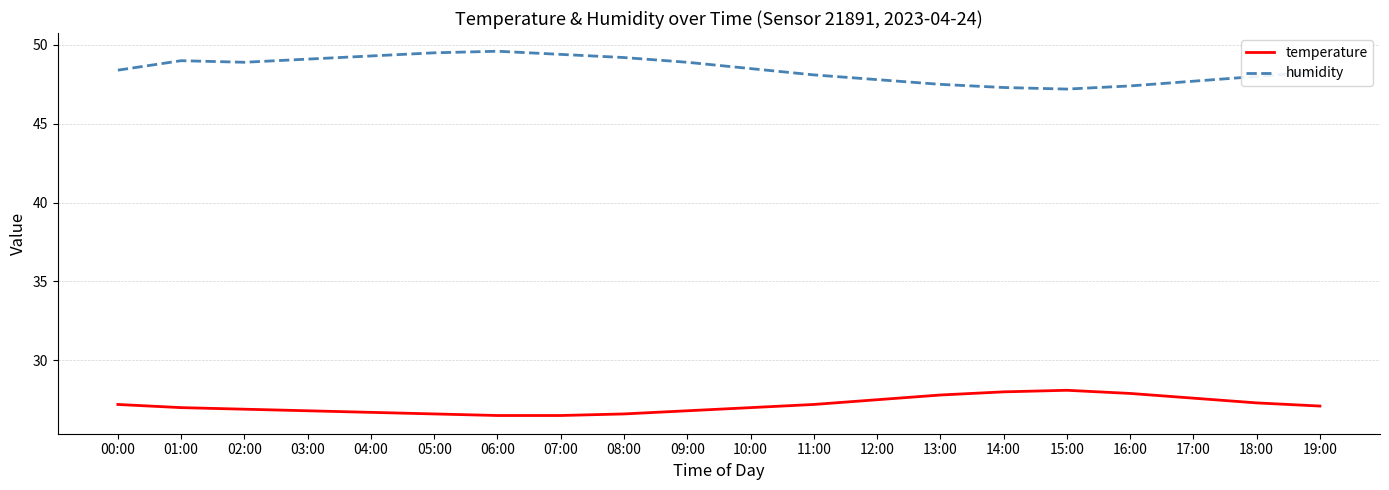

True or false: temperature has a value of 27.8 at 13:00.

True